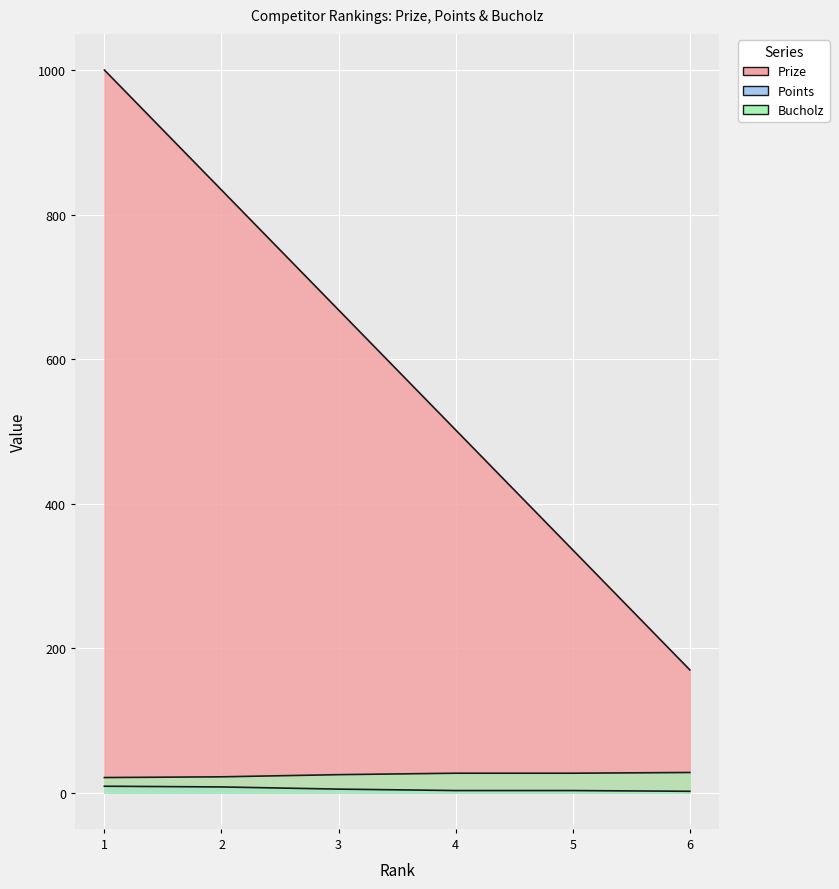

What is the average value of the Bucholz series?

25